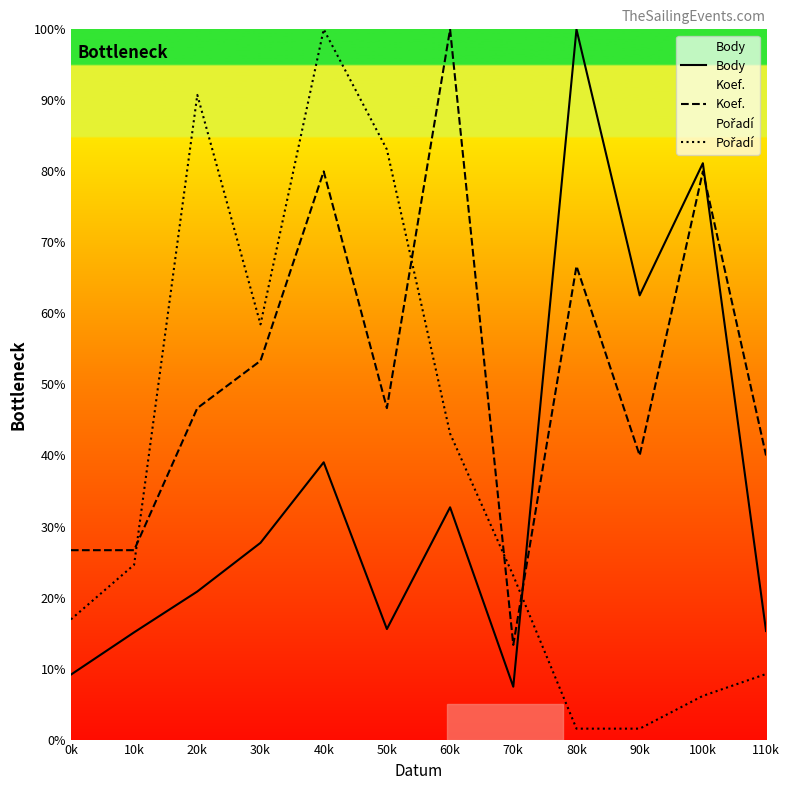

The Pořadí series shows 6.2 at 100k. True or false?

True